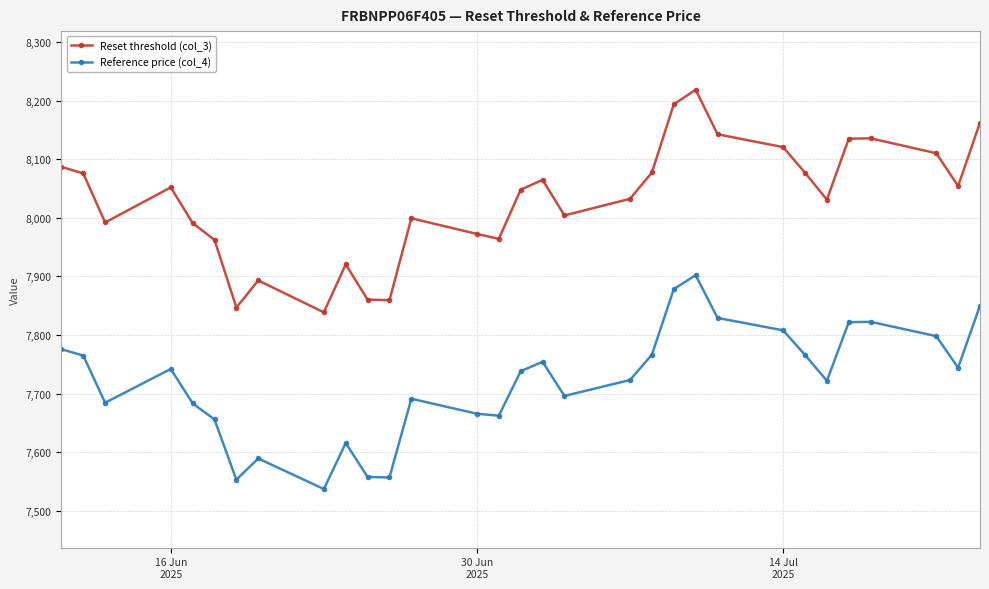

True or false: Reference price (col_4) has more than 1 interior local peaks.

True